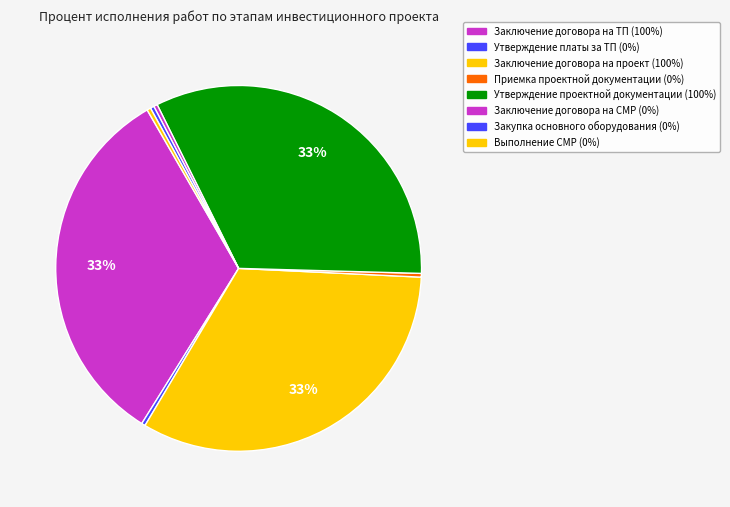

Count the number of slices in the pie.

8